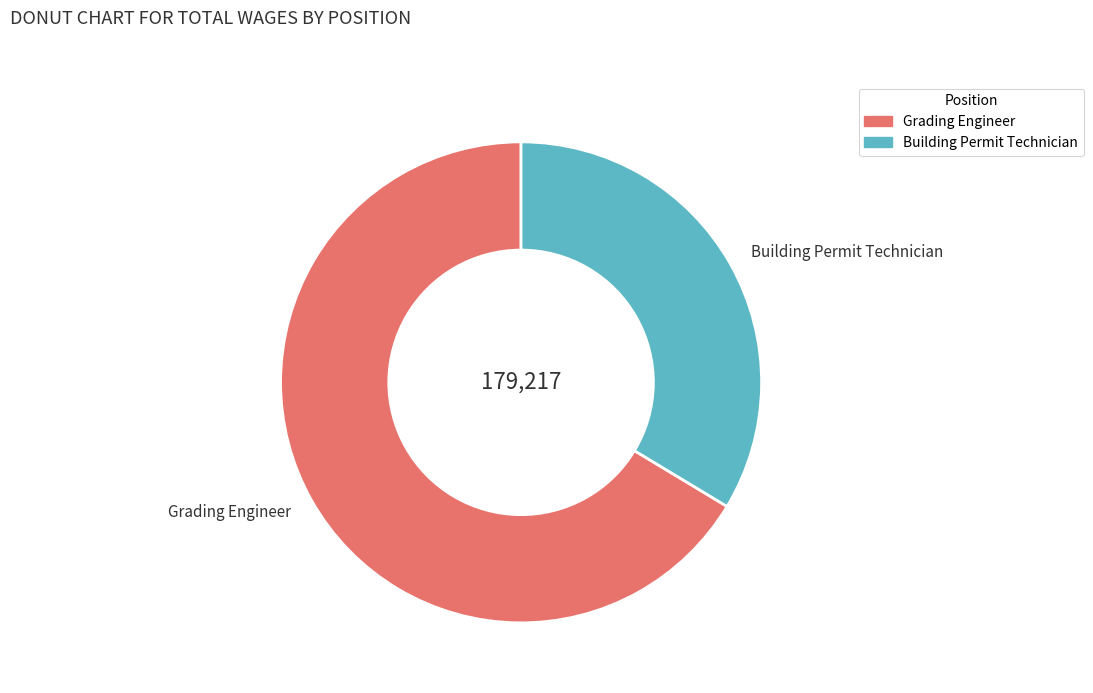

True or false: Grading Engineer accounts for 66% of the total.

True